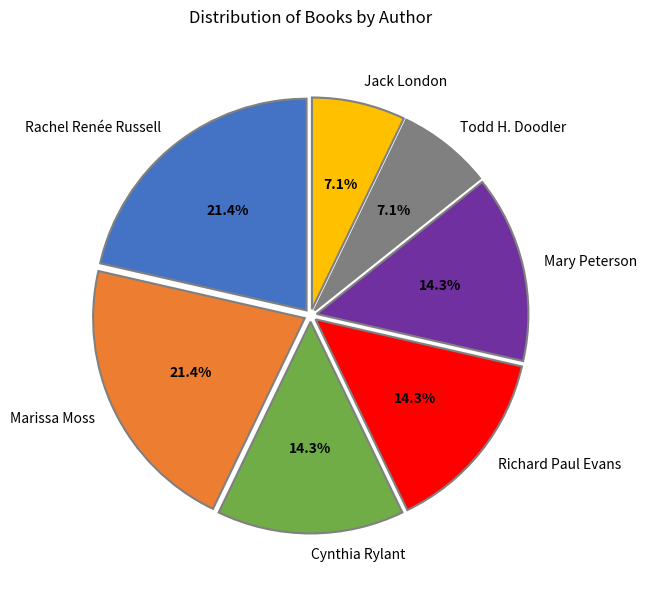

To the nearest percent, what is the difference between the Rachel Renée Russell and Cynthia Rylant slice percentages?

7%